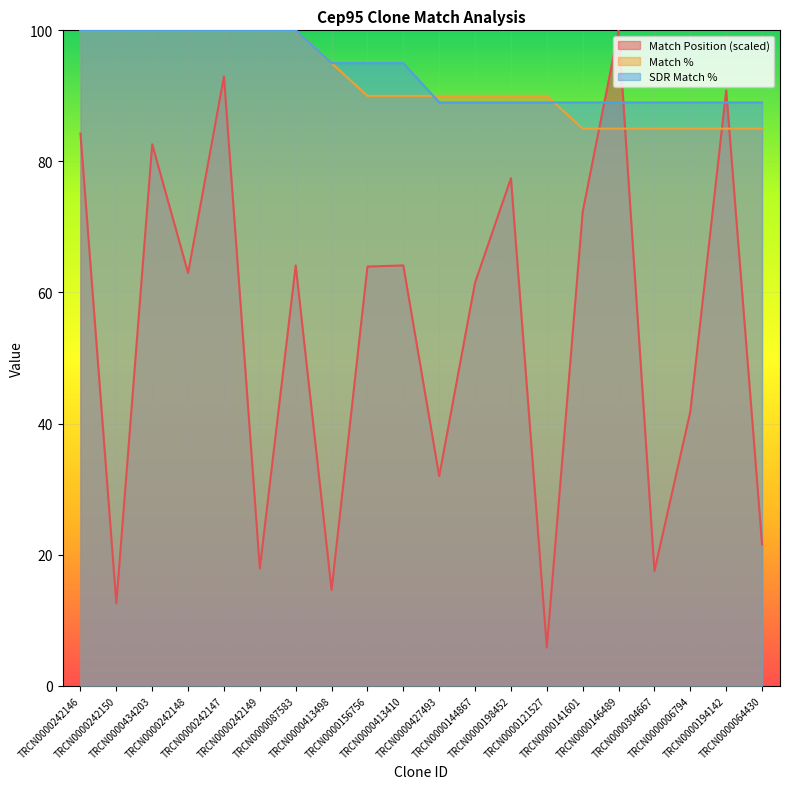

True or false: SDR Match % has more than 1 interior local peaks.

False